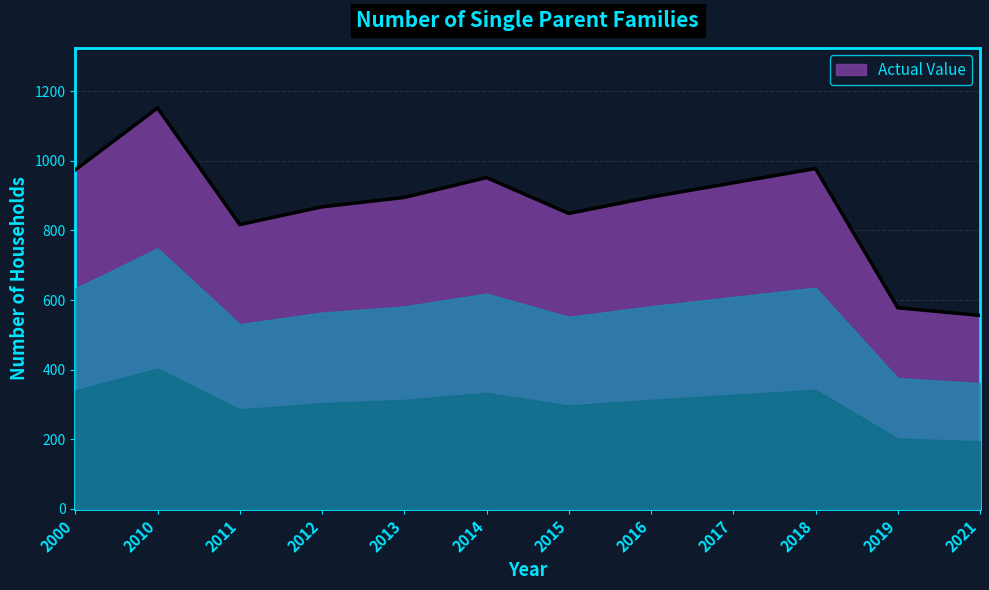

What is the difference between the values at 2014 and 2019?

374